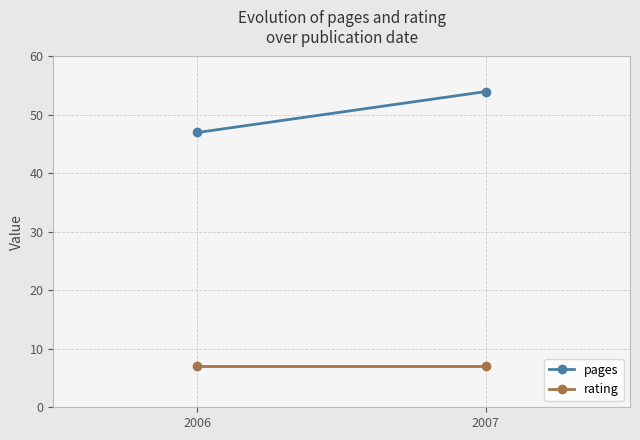

The pages series shows 47 at 2006. True or false?

True